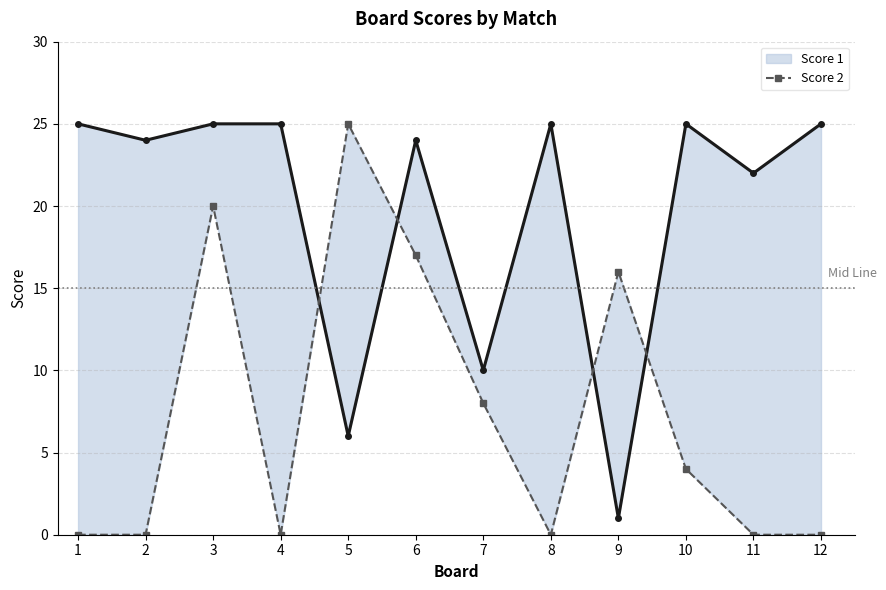

How many lines are shown in the chart?

2